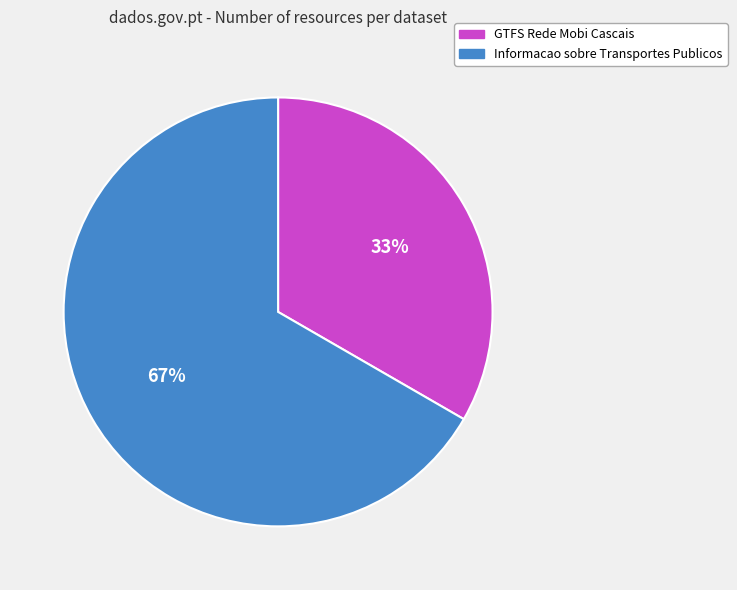

How many slices are in this pie chart?

2